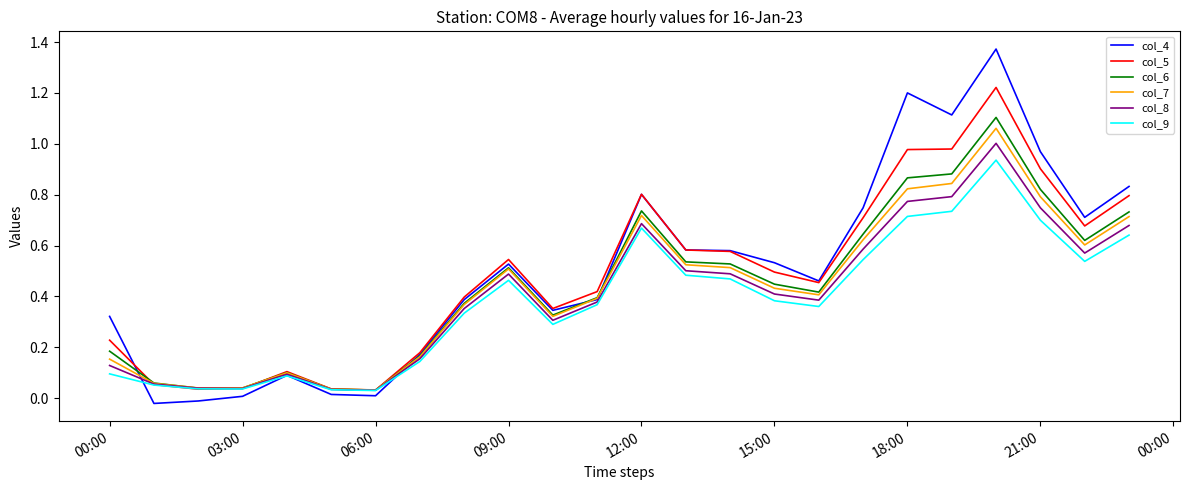

Which series has the widest spread of values?

col_4